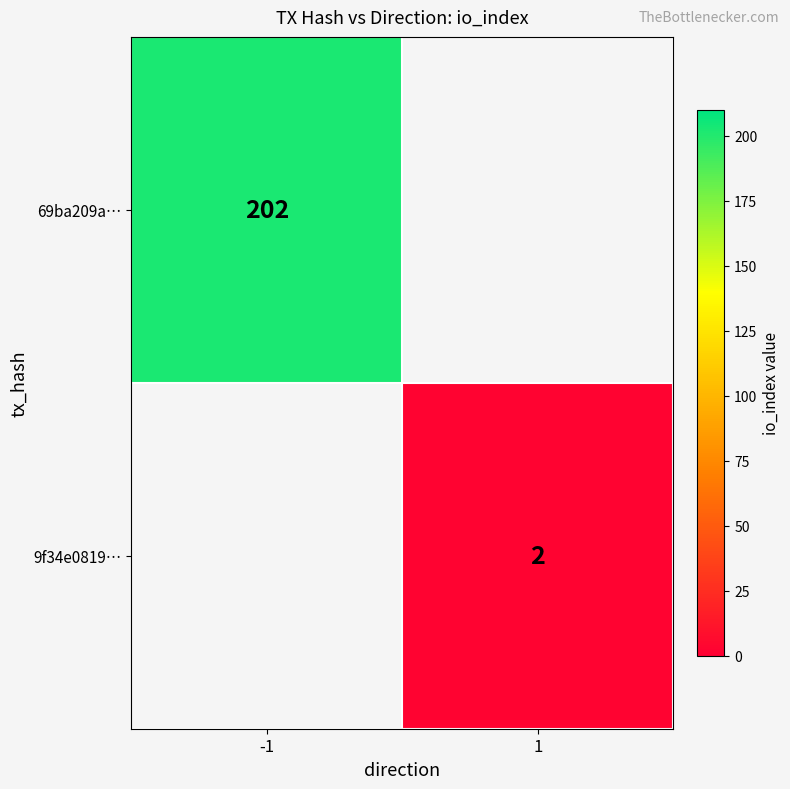

Between 1 and -1, which is larger?

-1